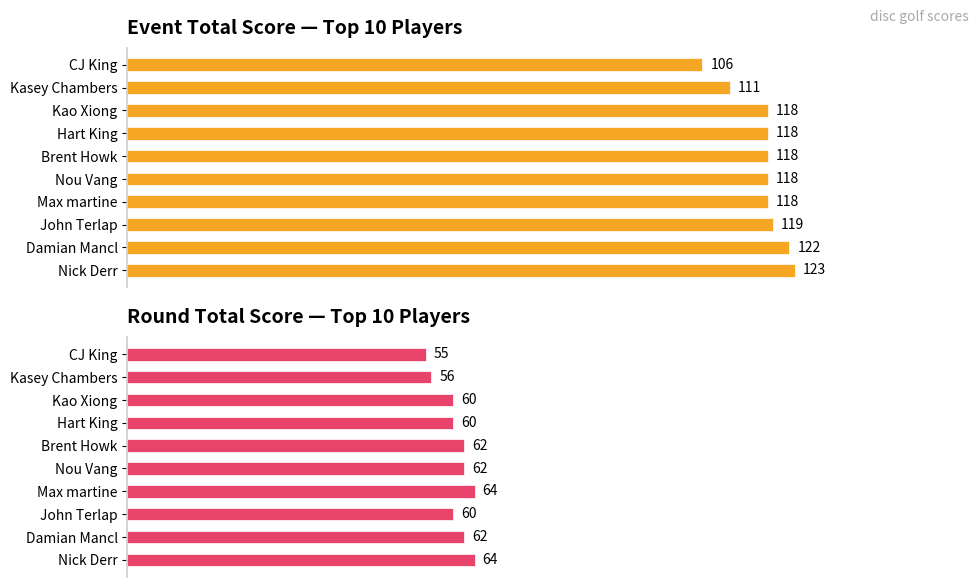

Between Hart King and Damian Mancl, which series saw the biggest shift?

event_total_score